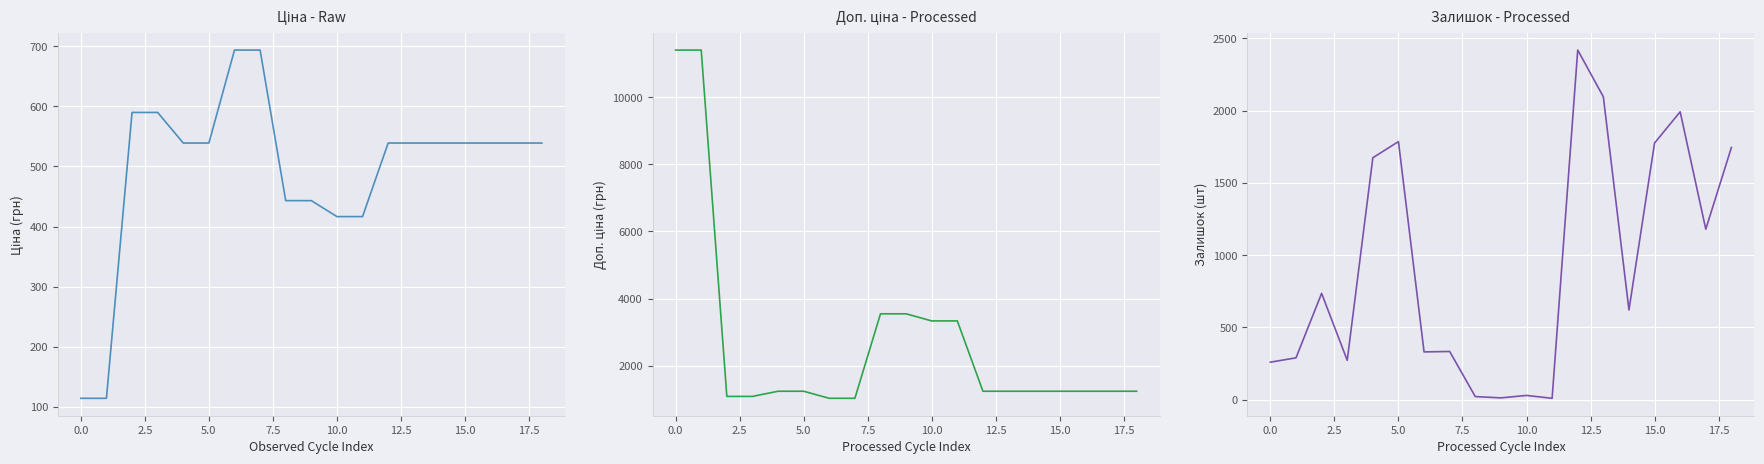

What is the sum of the Доп. ціна - Processed values at 12 and 18?

2470.8